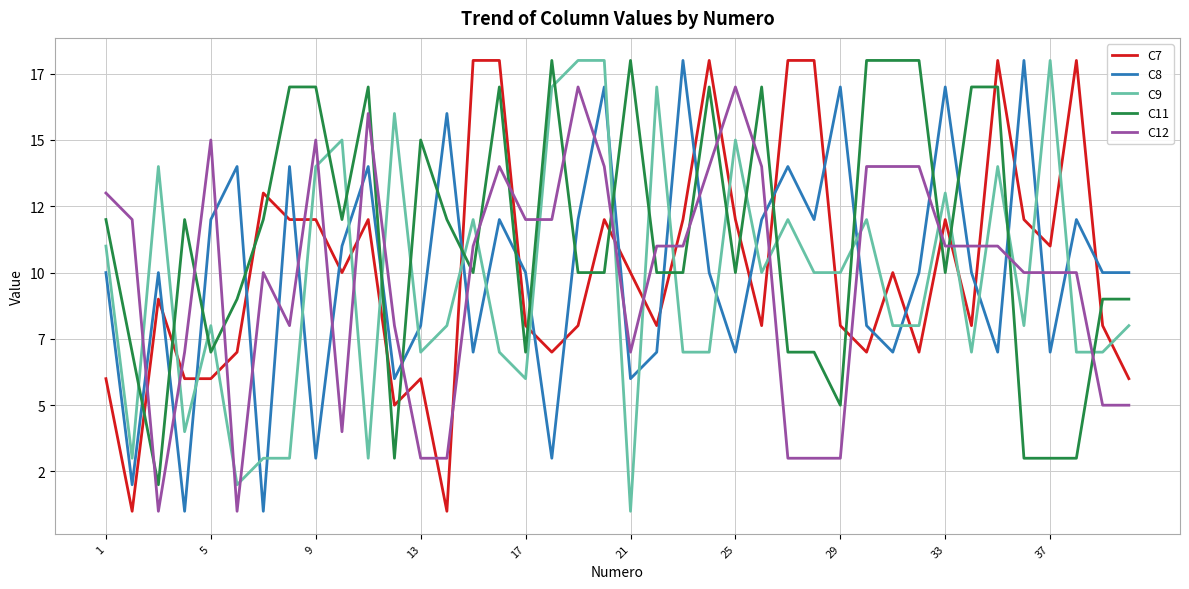

What is the difference between the second highest and second lowest values in the C7 series?

17